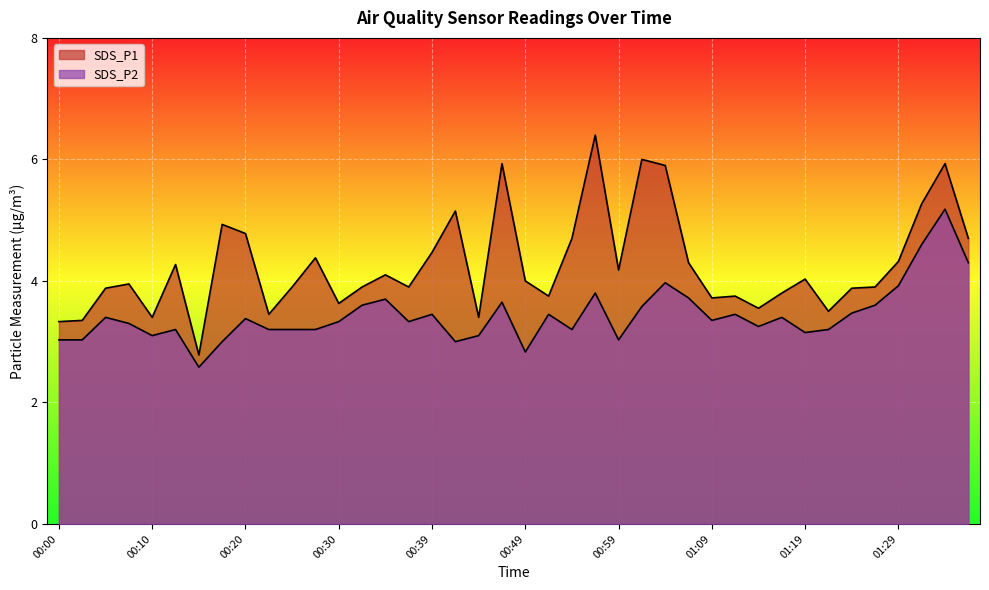

Reading left to right, extract all data points from this chart.

SDS_P1: 00:00=3.3	00:03=3.4	00:05=3.9	00:08=4.0	00:10=3.4	00:13=4.3	00:15=2.8	00:17=4.9	00:20=4.8	00:22=3.5	00:25=3.9	00:27=4.4	00:30=3.6	00:32=3.9	00:34=4.1	00:37=3.9	00:39=4.5	00:42=5.2	00:44=3.4	00:47=5.9	00:49=4.0	00:52=3.8	00:54=4.7	00:56=6.4	00:59=4.2	01:01=6.0	01:04=5.9	01:06=4.3	01:09=3.7	01:11=3.8	01:14=3.5	01:16=3.8	01:19=4.0	01:21=3.5	01:24=3.9	01:26=3.9	01:29=4.3	01:31=5.3	01:33=5.9	01:36=4.7
SDS_P2: 00:00=3.0	00:03=3.0	00:05=3.4	00:08=3.3	00:10=3.1	00:13=3.2	00:15=2.6	00:17=3.0	00:20=3.4	00:22=3.2	00:25=3.2	00:27=3.2	00:30=3.3	00:32=3.6	00:34=3.7	00:37=3.3	00:39=3.5	00:42=3.0	00:44=3.1	00:47=3.6	00:49=2.8	00:52=3.5	00:54=3.2	00:56=3.8	00:59=3.0	01:01=3.6	01:04=4.0	01:06=3.7	01:09=3.4	01:11=3.5	01:14=3.2	01:16=3.4	01:19=3.1	01:21=3.2	01:24=3.5	01:26=3.6	01:29=3.9	01:31=4.6	01:33=5.2	01:36=4.3